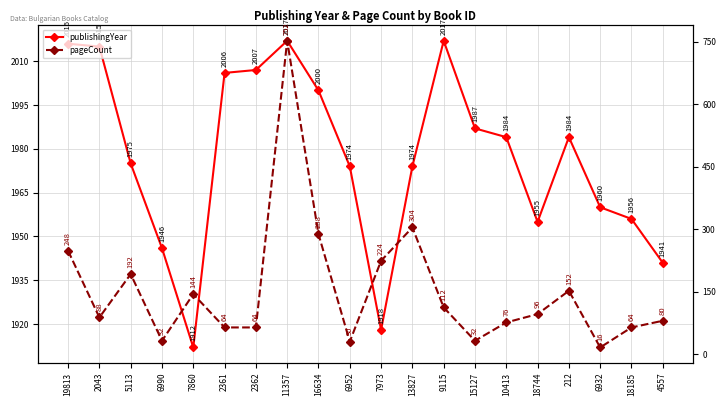

Reading left to right, extract all data points from this chart.

publishingYear: 2016	2015	1975	1946	1912	2006	2007	2017	2000	1974	1918	1974	2017	1987	1984	1955	1984	1960	1956	1941
pageCount: 248	88	192	32	144	64	64	752	288	30	224	304	112	32	76	96	152	16	64	80